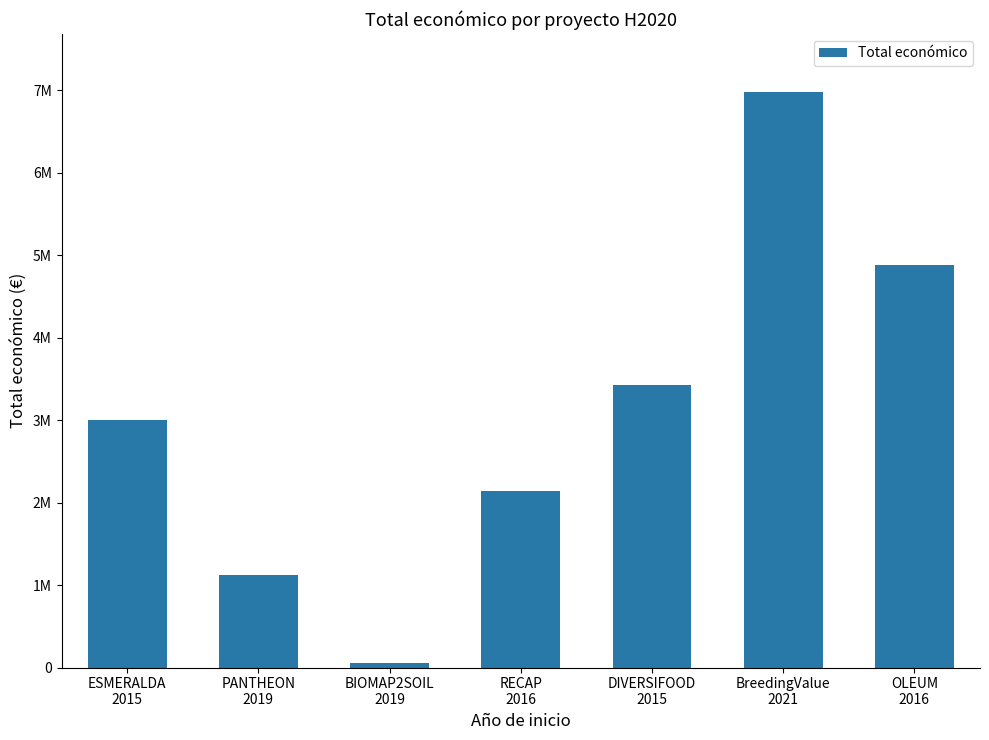

At which label is the value closest to 3518139?

DIVERSIFOOD
2015